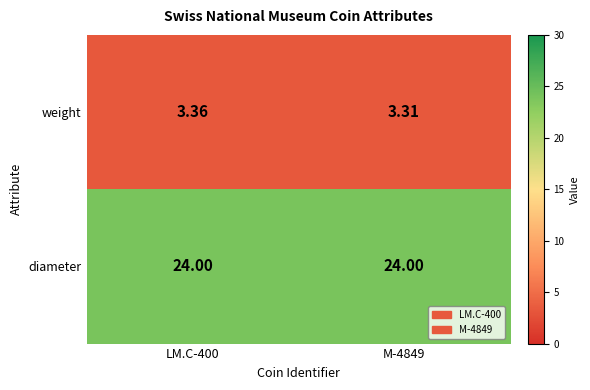

What is the total value across all series at M-4849?

27.3